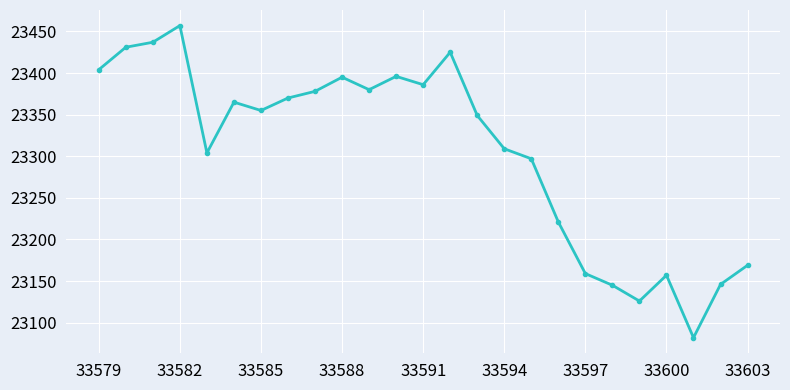

What is the greatest value displayed?

23457